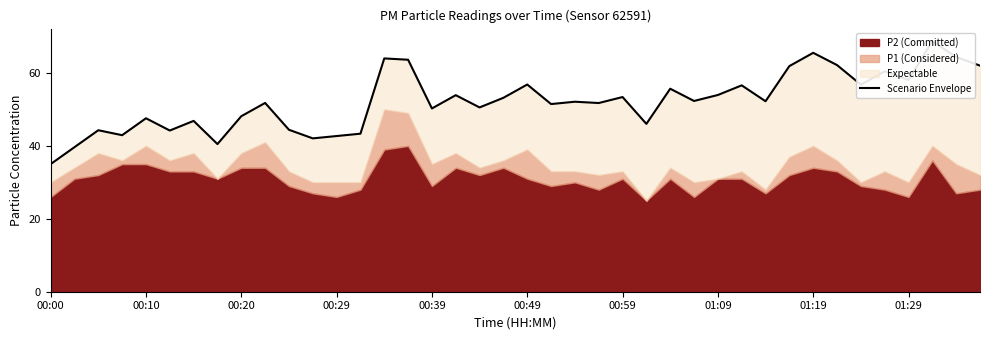

How many values are below 52?

19